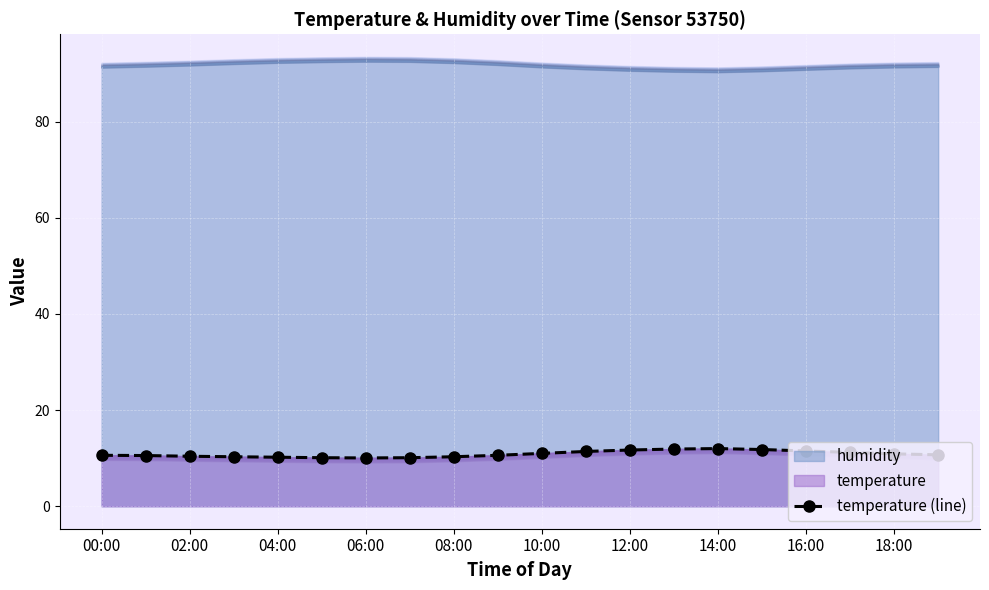

Reading left to right, transcribe all the data shown in this chart.

10.6	10.6	10.4	10.3	10.2	10.1	10.1	10.1	10.3	10.6	11.0	11.4	11.7	11.9	12.0	11.8	11.5	11.2	10.9	10.7